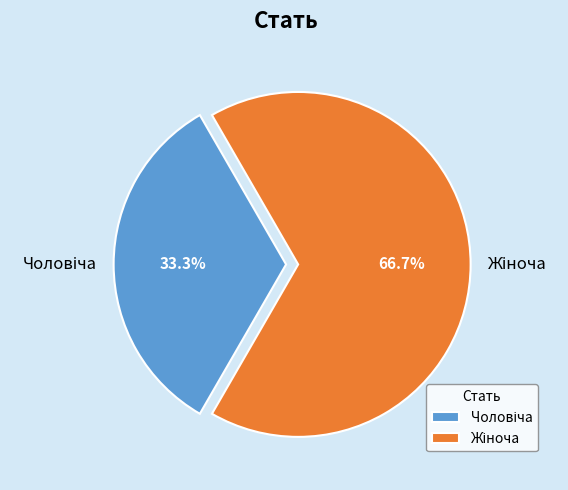

Count the number of slices in the pie.

2